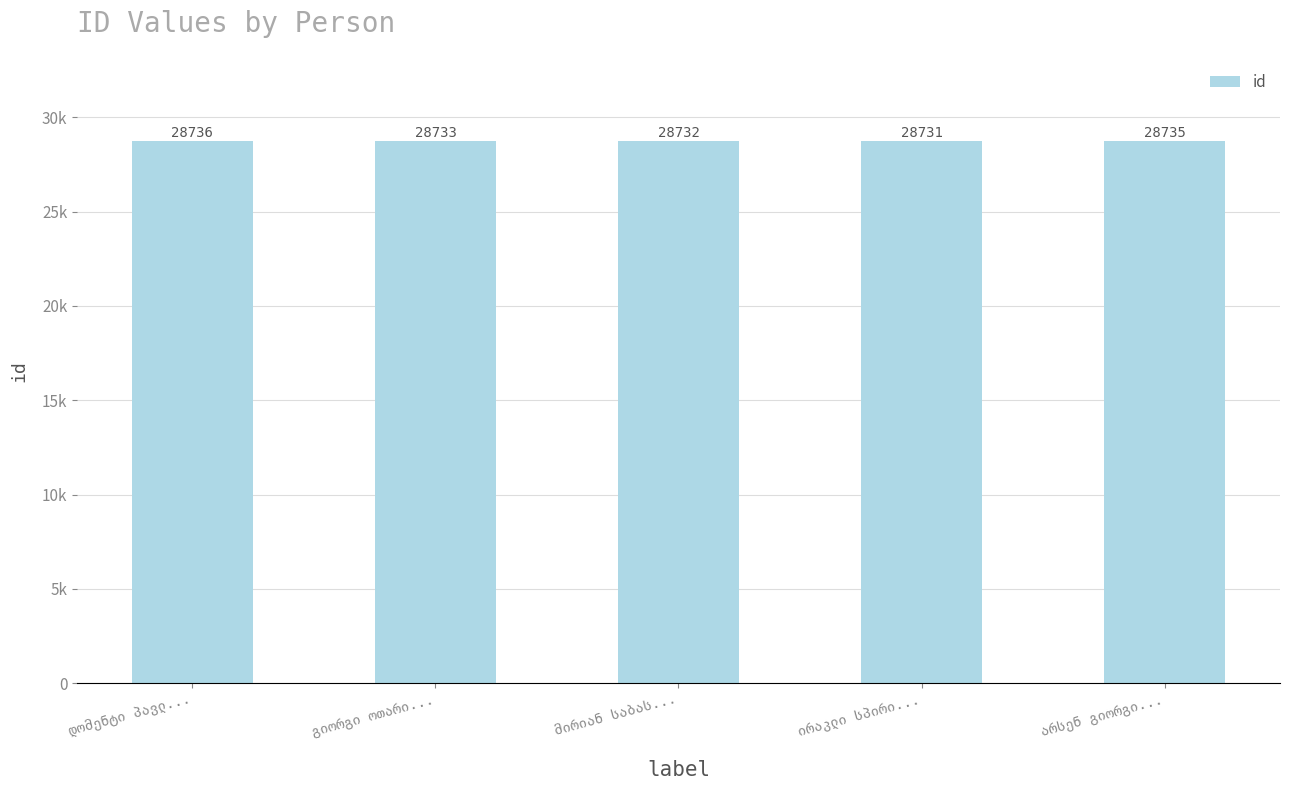

Which category has the highest value across all series?

დომენტი პავლ...